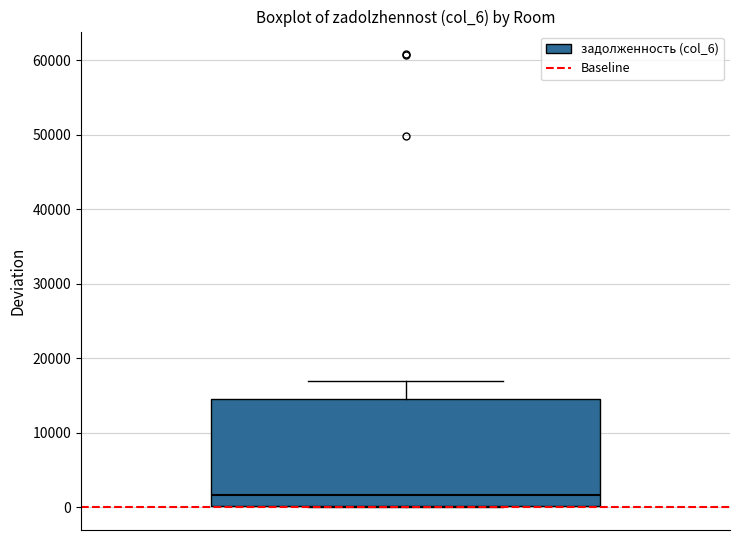

Where is the lower edge of the box on the y-axis? The values are not printed on the chart, so give them approximately, as read against the axis.

0